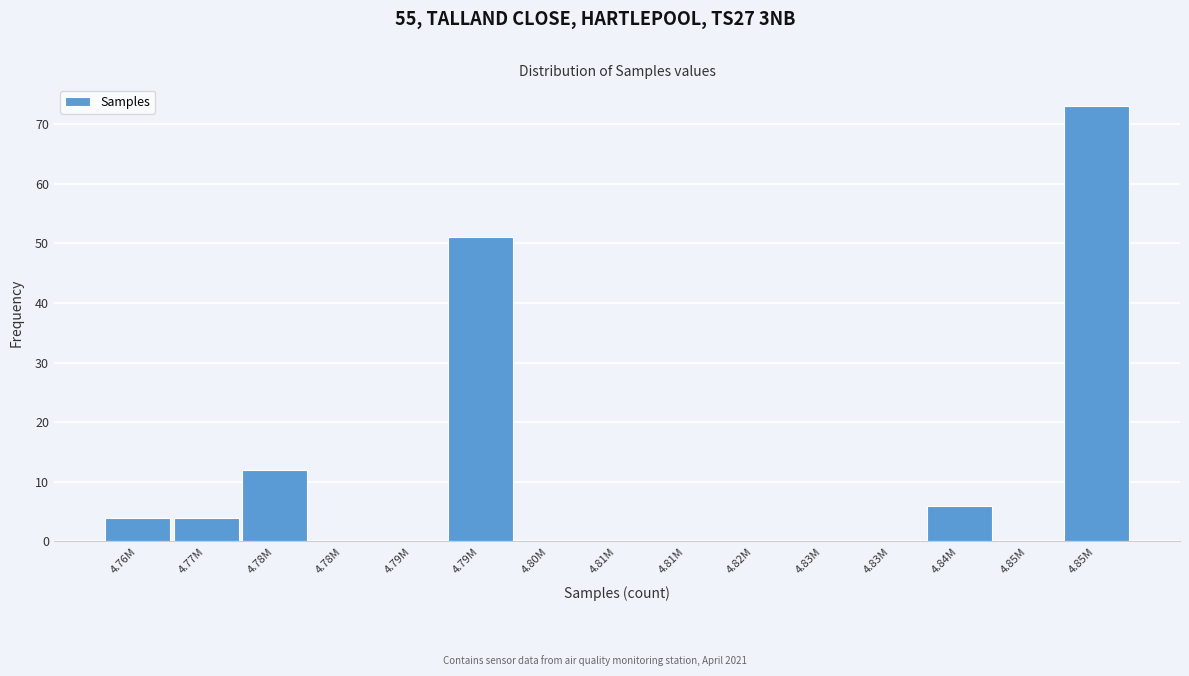

How many series are shown in this chart?

1